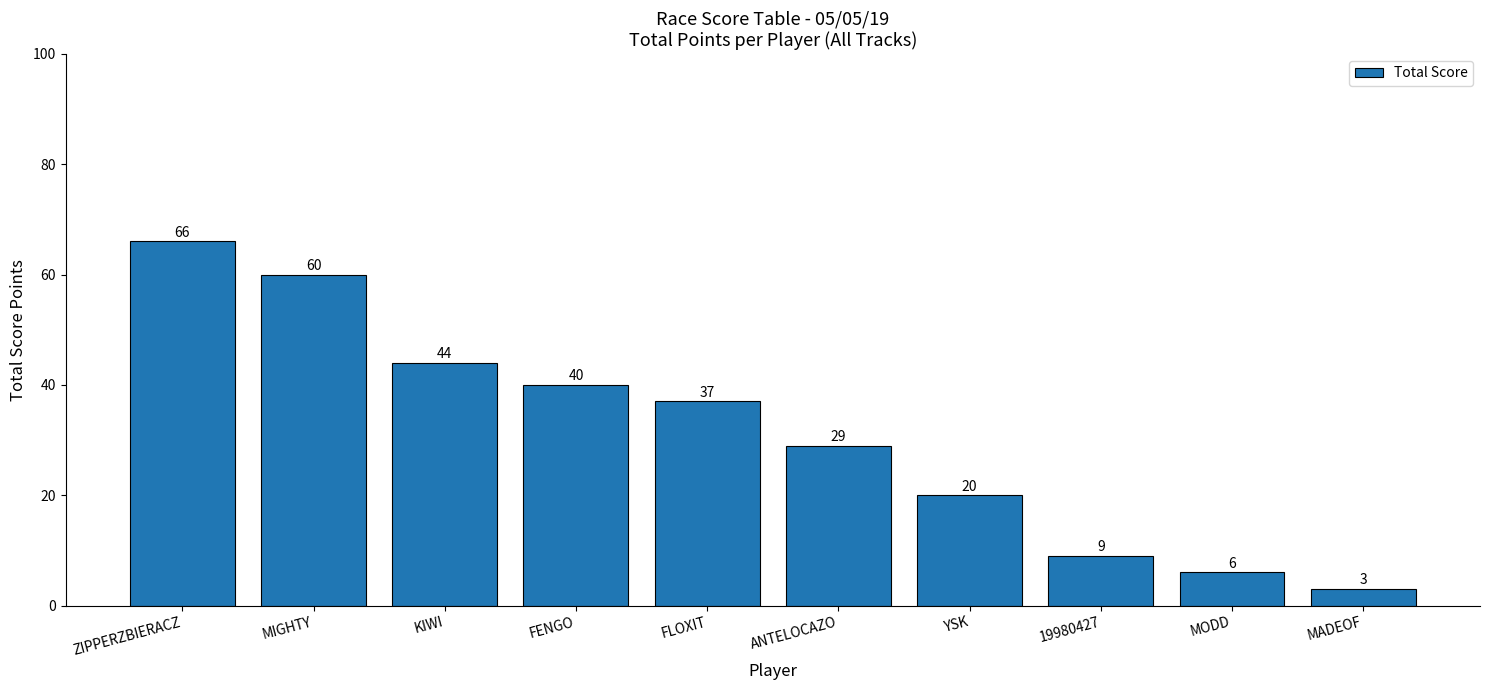

Is it true that the value at FENGO is 40?

True